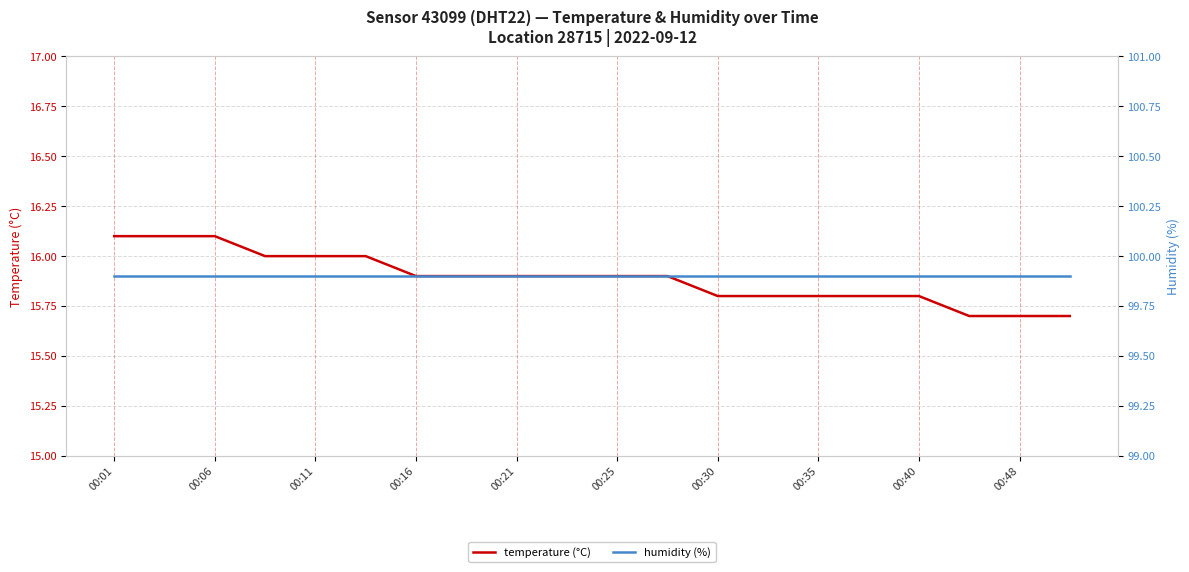

Which series has the largest total across all categories?

humidity (%)